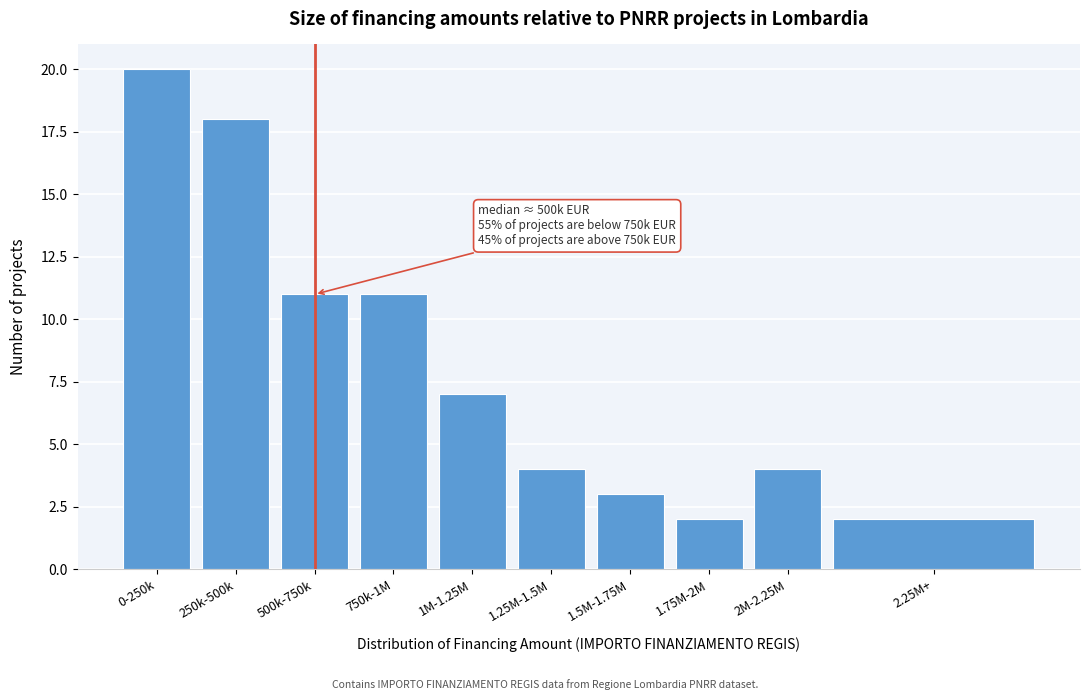

Reading left to right, what are all the values shown in this chart?

20	18	11	11	7	4	3	2	4	2